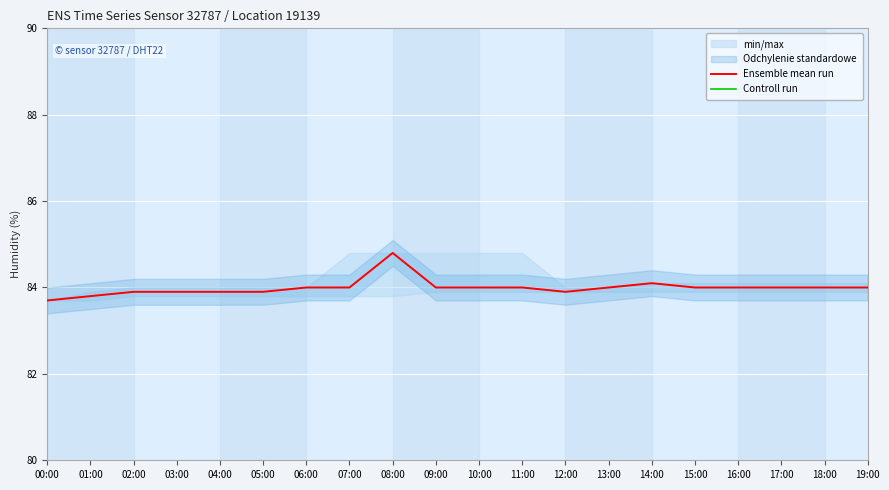

Is the value of Controll run at 19:00 greater than the value of Ensemble mean run at 02:00?

No